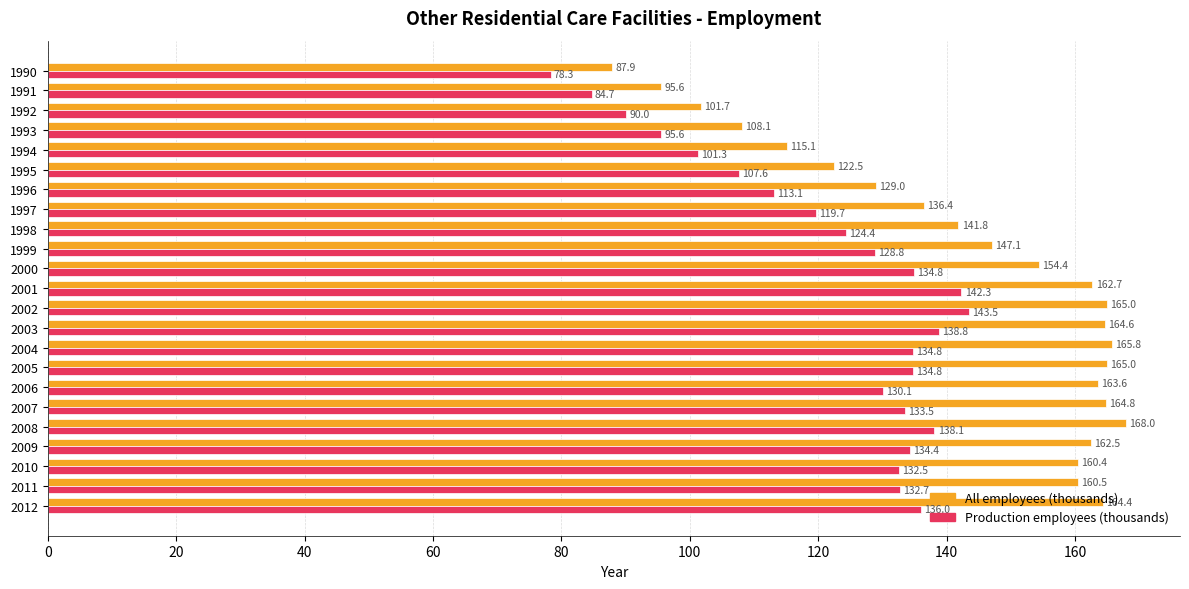

Which series has the widest spread of values?

All employees (thousands)